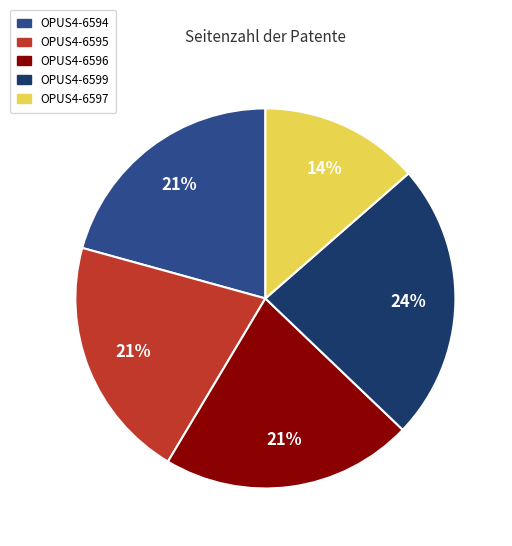

Count the number of slices in the pie.

5